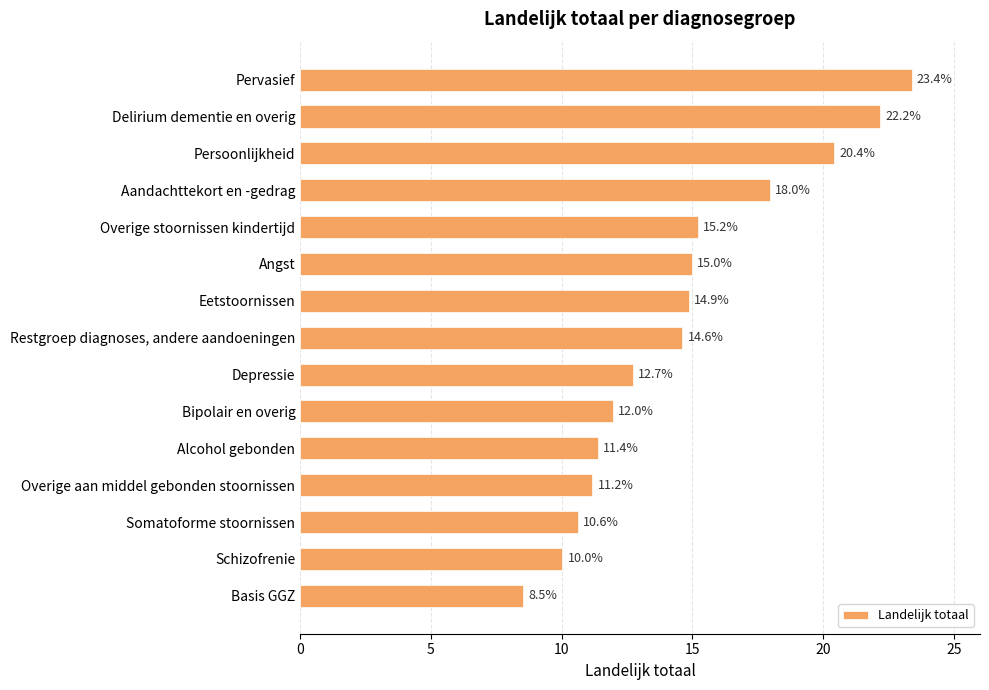

What is the difference between the values at Depressie and Alcohol gebonden?

1.3